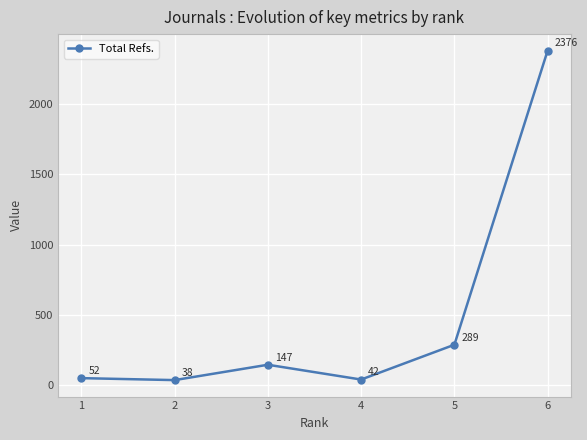

Reading right to left, list all the values displayed in this chart.

2376	289	42	147	38	52